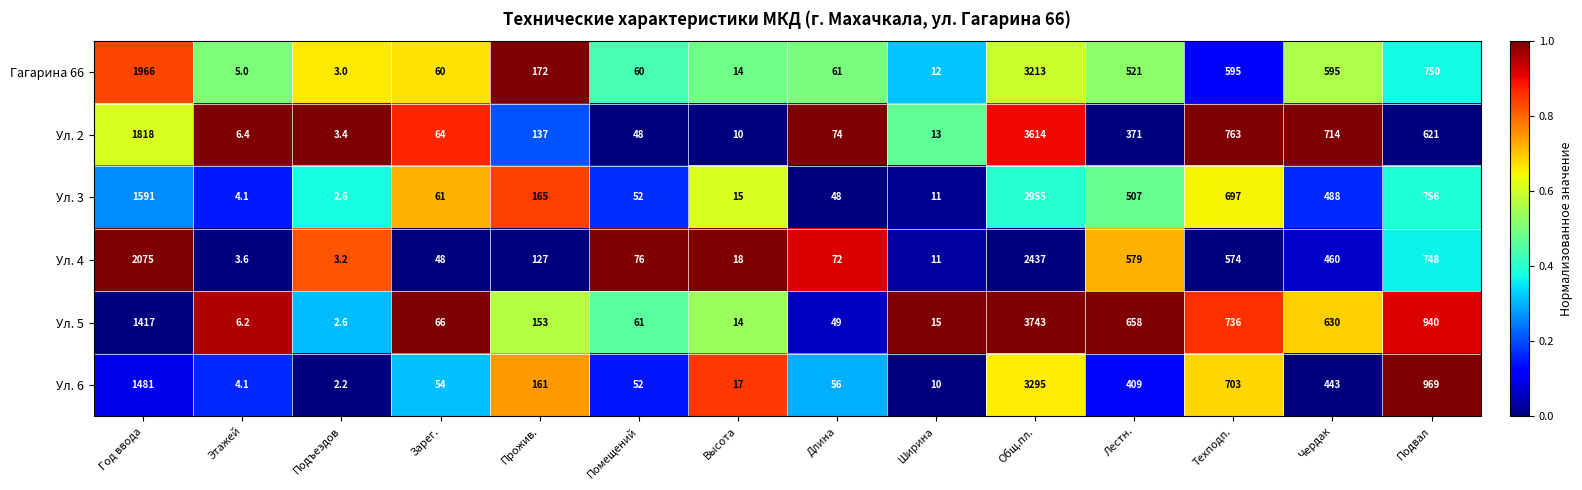

Is it true that Ул. 6 equals 52.0 at Помещений?

True